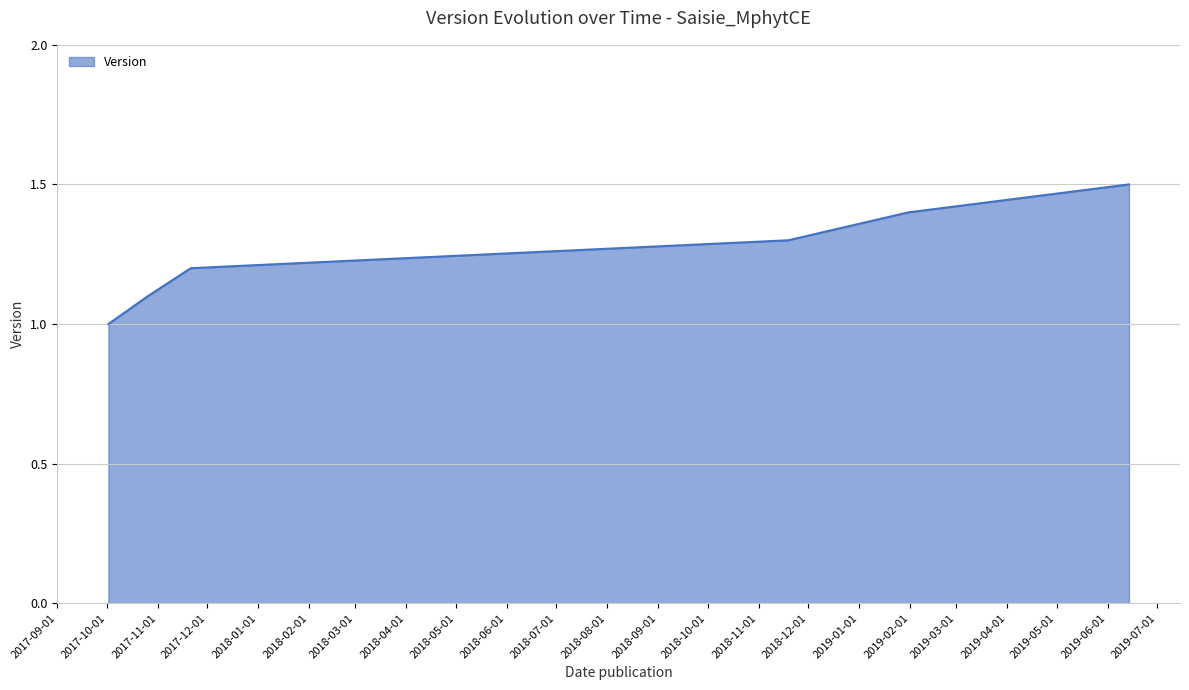

What is the difference between the second highest and minimum values?

0.4